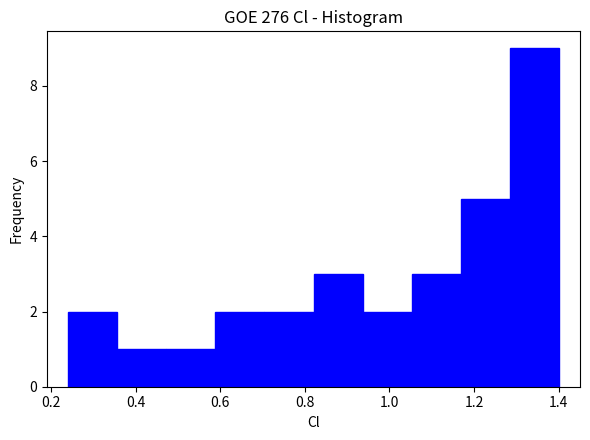

Reading left to right, transcribe this chart: for each bar, give the range it covers on the x-axis and its height. Neither the bar edges nor the heights are printed on the chart, so give them approximately, as read against the axes.

0.24 to 0.36: 2
0.36 to 0.48: 1
0.48 to 0.58: 1
0.58 to 0.70: 2
0.70 to 0.82: 2
0.82 to 0.94: 3
0.94 to 1.06: 2
1.06 to 1.16: 3
1.16 to 1.28: 5
1.28 to 1.40: 9